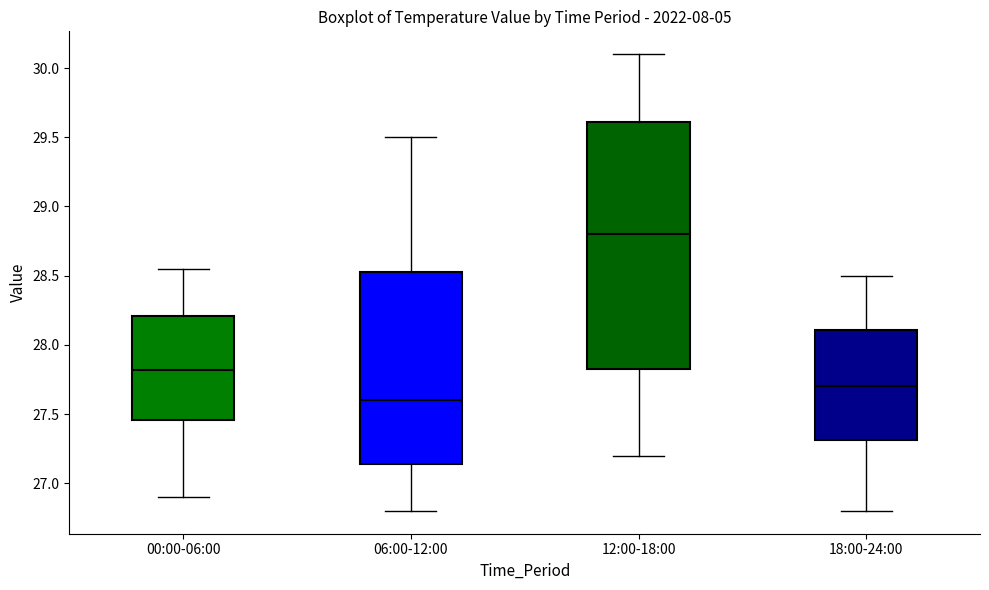

Which box has the highest median line?

12:00-18:00